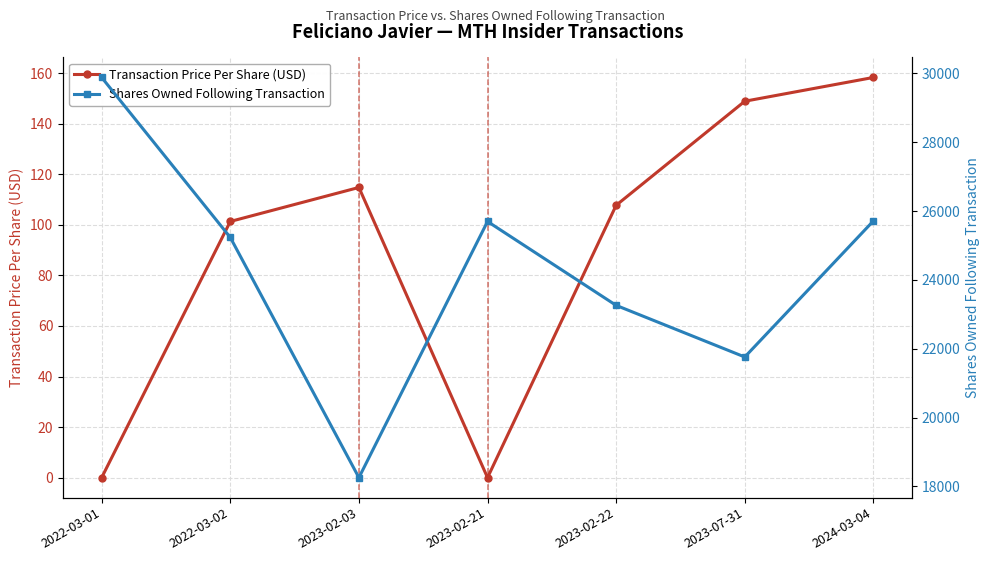

What is the difference between the maximum and second lowest values in the Transaction Price Per Share (USD) series?

158.3